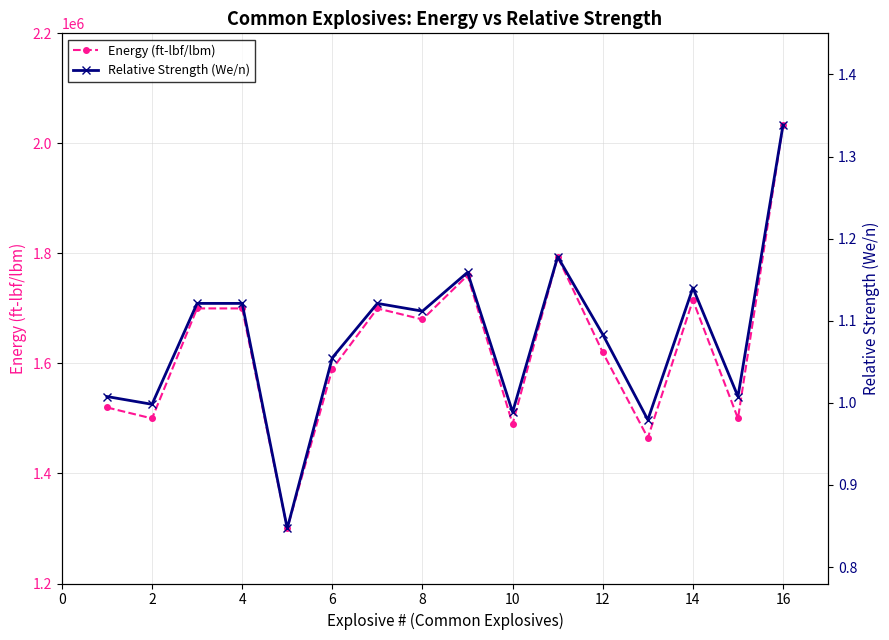

What is the difference between the second highest and second lowest values in the Relative Strength (We/n) series?

296261.5